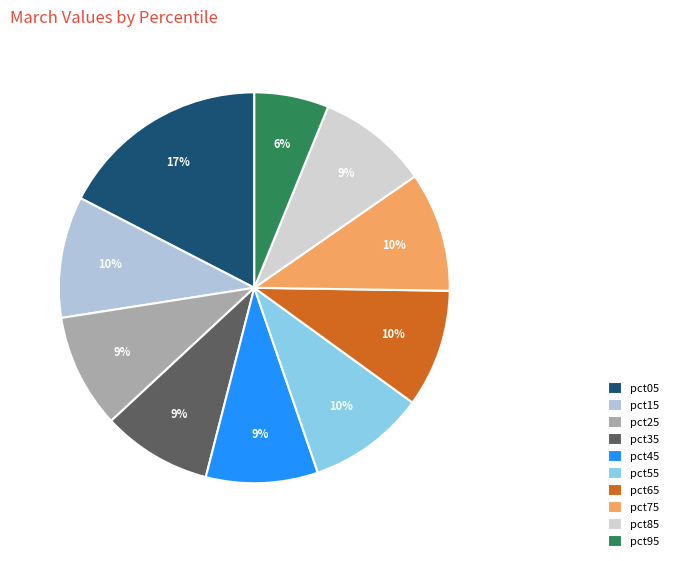

How many segments does this pie chart have?

10